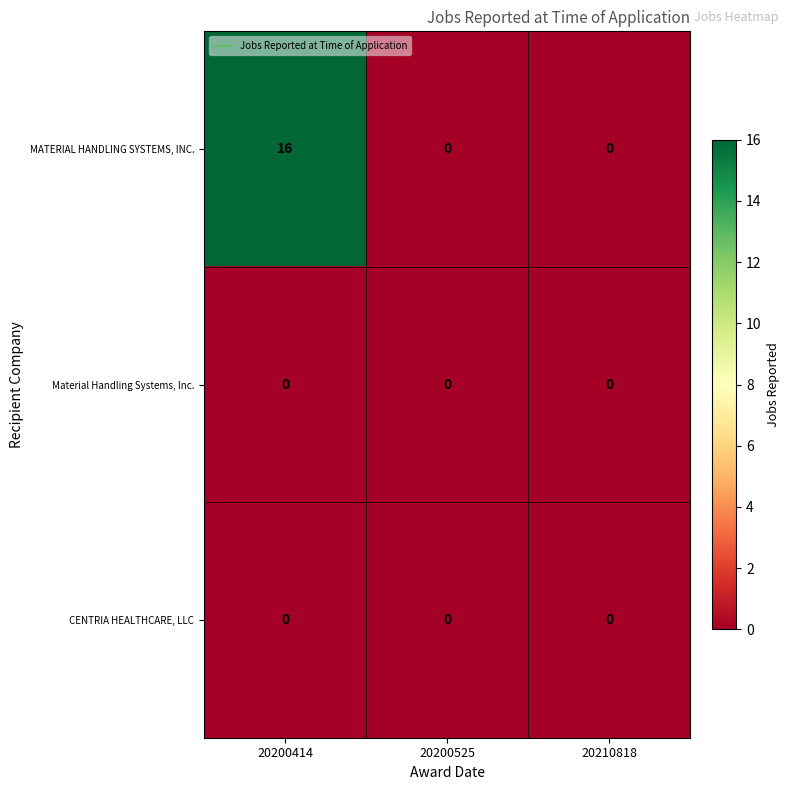

Which series has the largest total across all categories?

MATERIAL HANDLING SYSTEMS, INC.